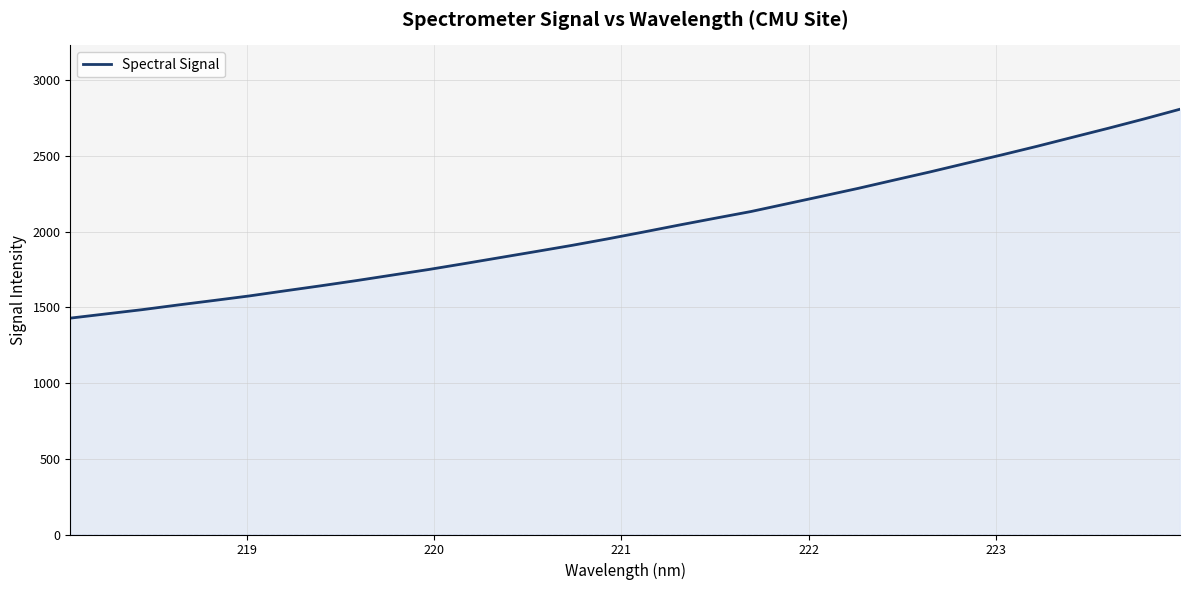

What is the average value?

2026.9